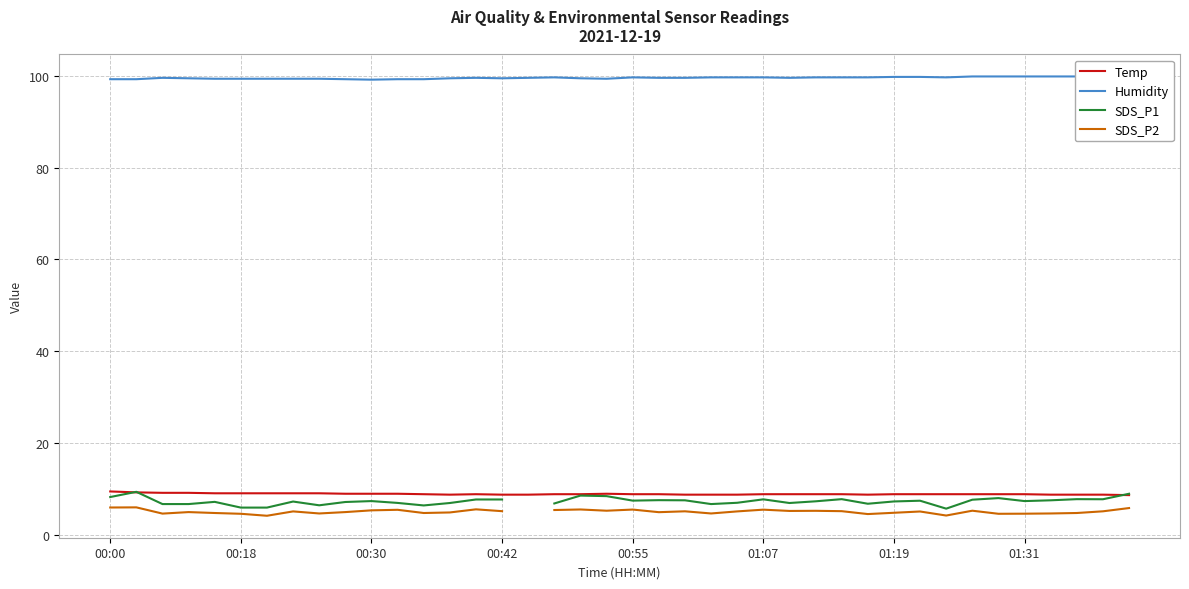

True or false: SDS_P2 and SDS_P1 intersect in this chart.

False